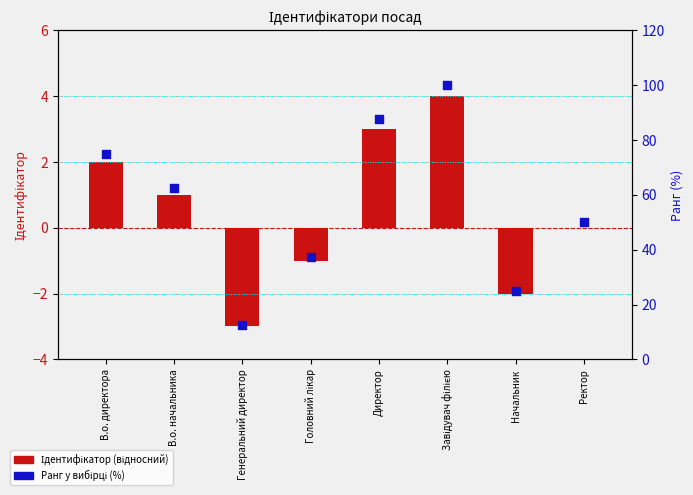

What is the total value across all series at Генеральний директор?

9.5